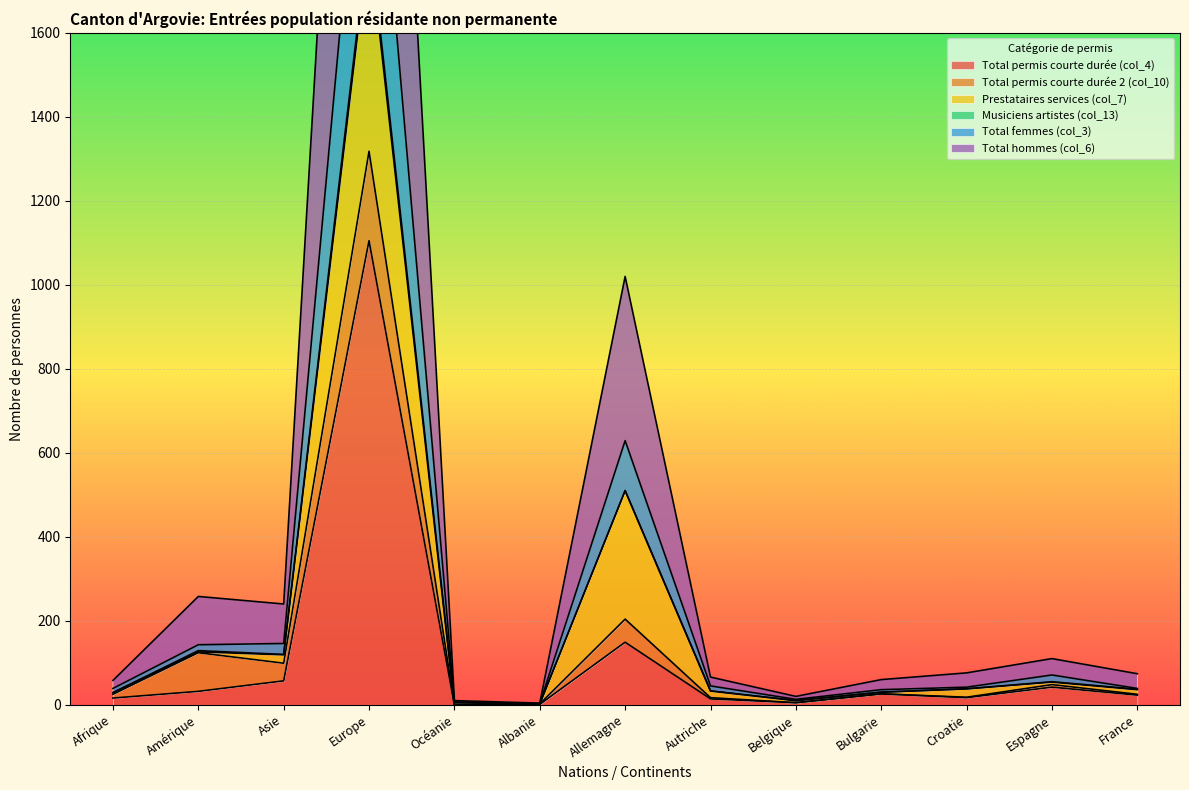

What is the label of the 2nd point from the right?

Espagne